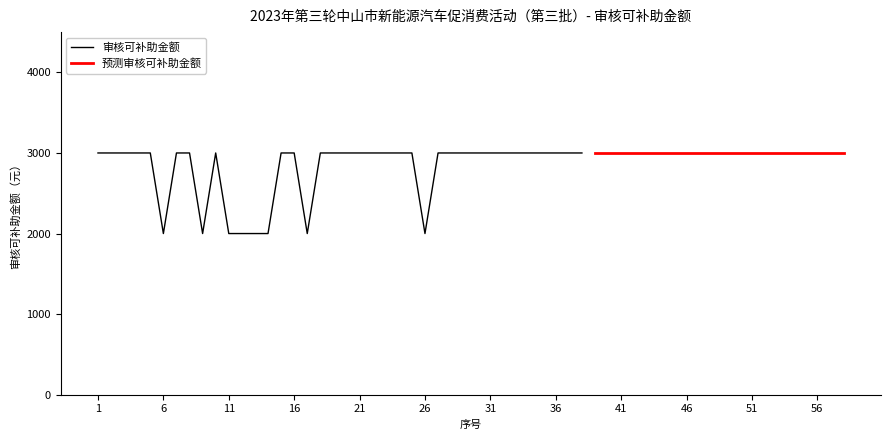

What is the highest value of the 审核可补助金额 series?

3000